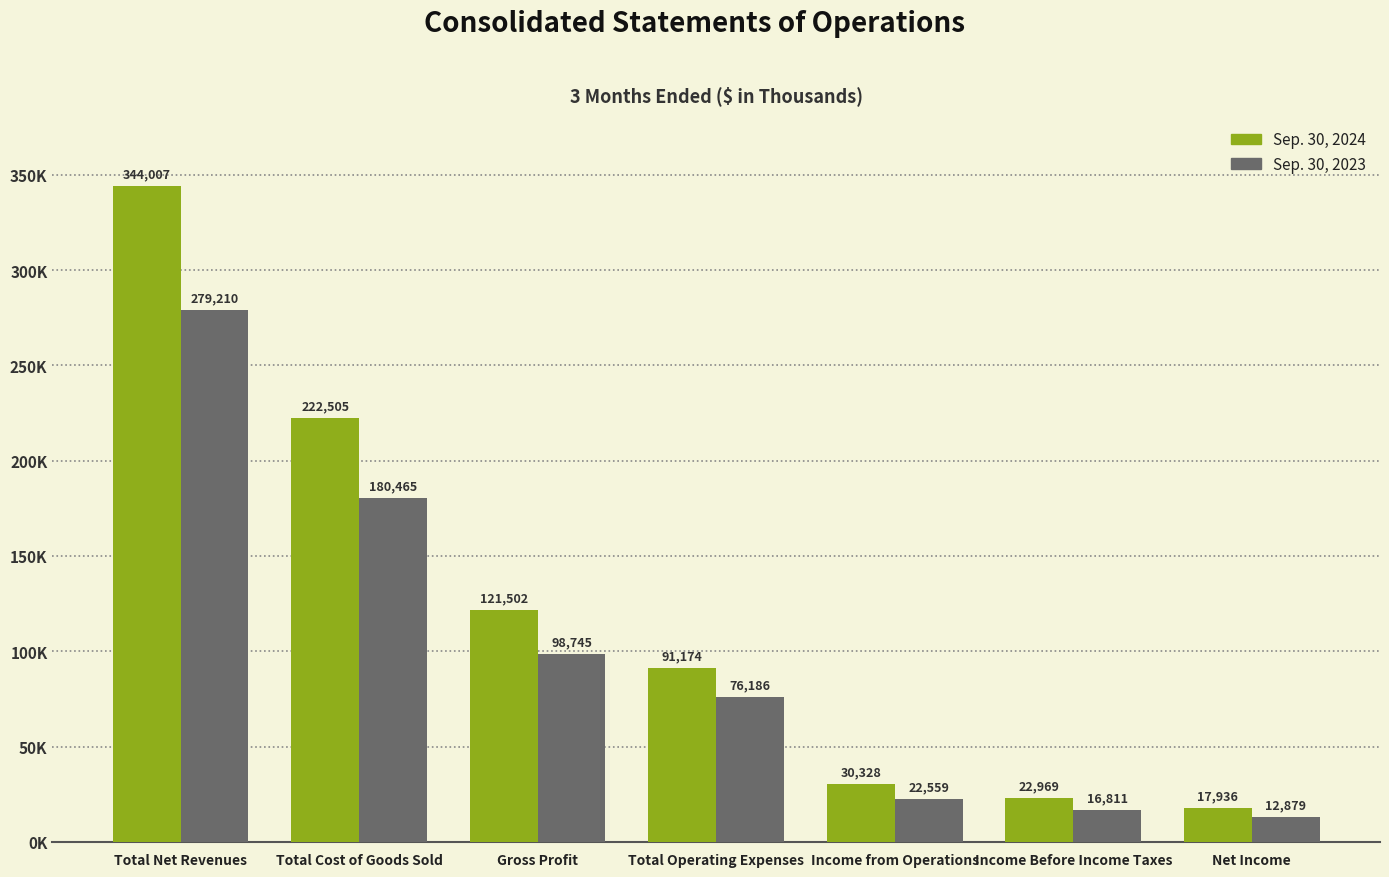

At which category is the sum across all series the highest?

Total Net Revenues